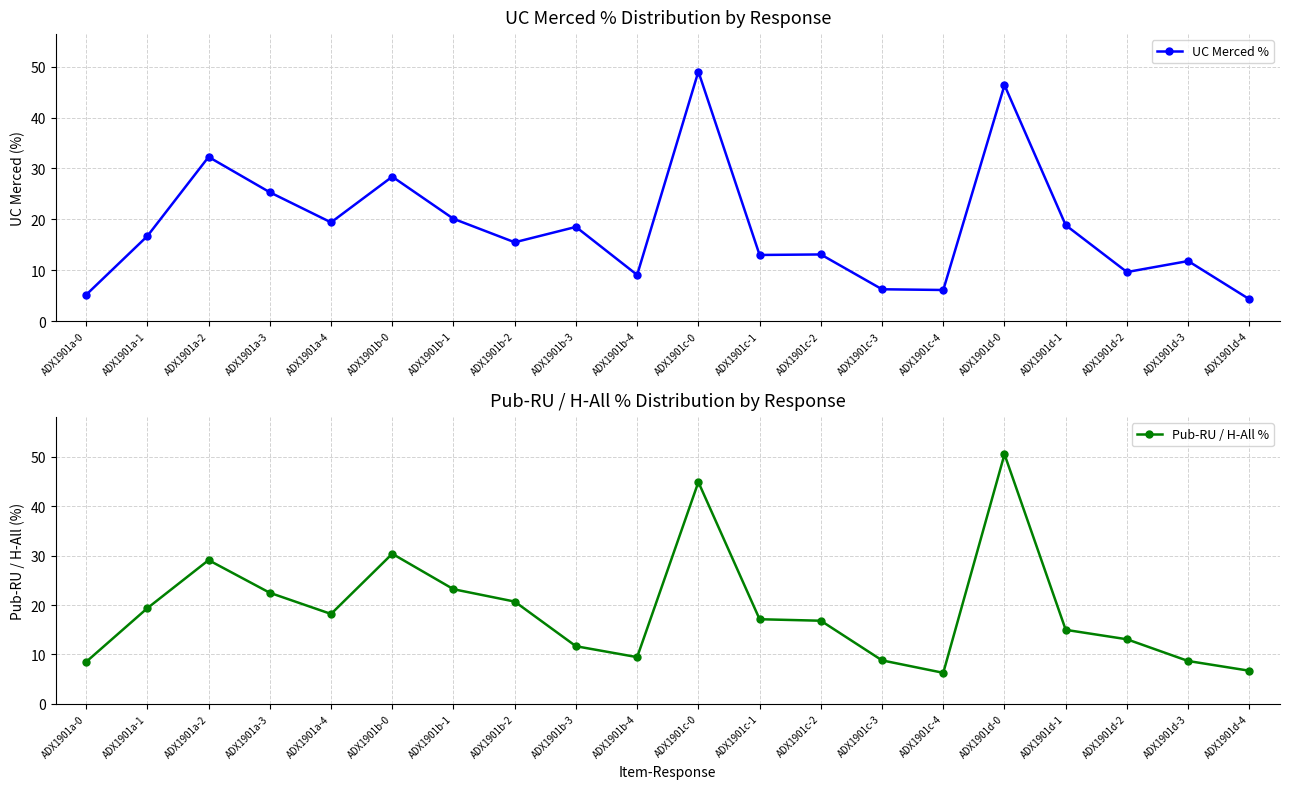

Rank the series by their average value, from highest to lowest.

Pub-RU / H-All %, UC Merced %